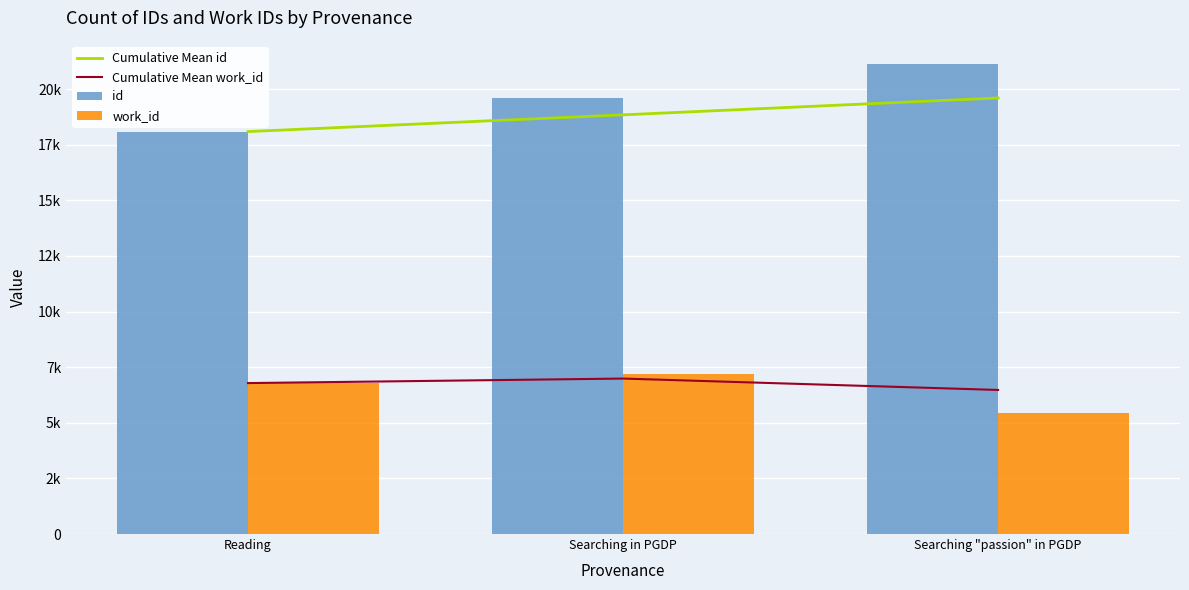

What is the value of the Cumulative Mean id bar at the 3rd from the left?

19604.0